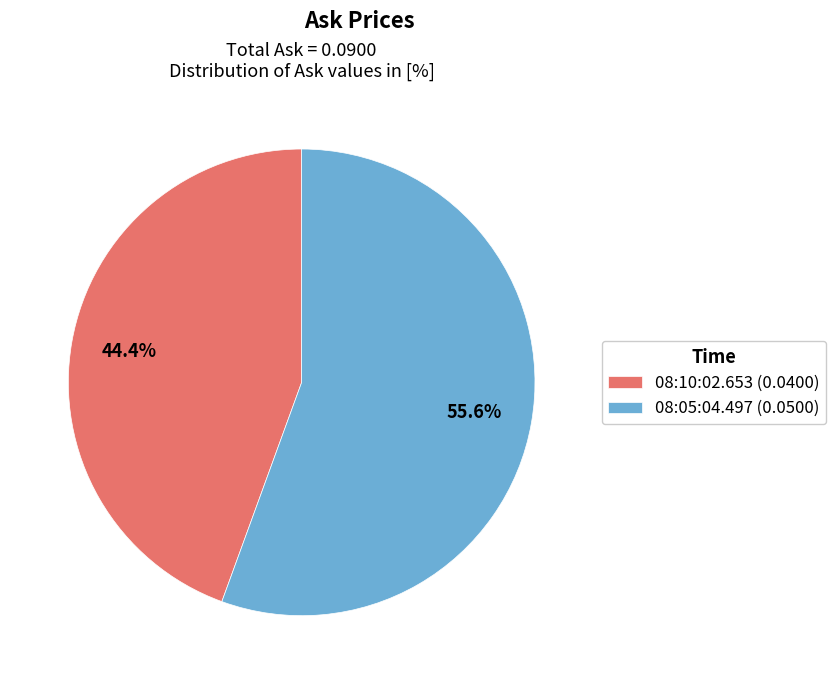

To the nearest percent, what is the average slice percentage?

50%